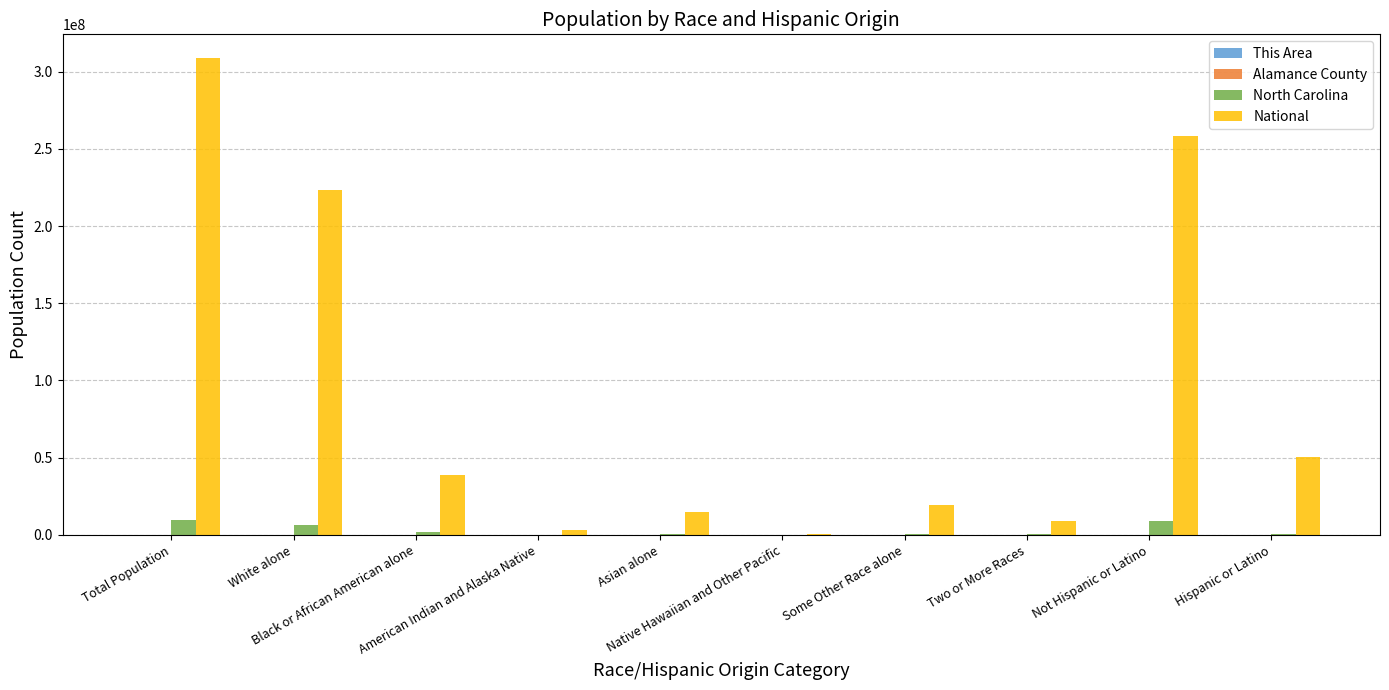

Which series has the largest total across all categories?

National